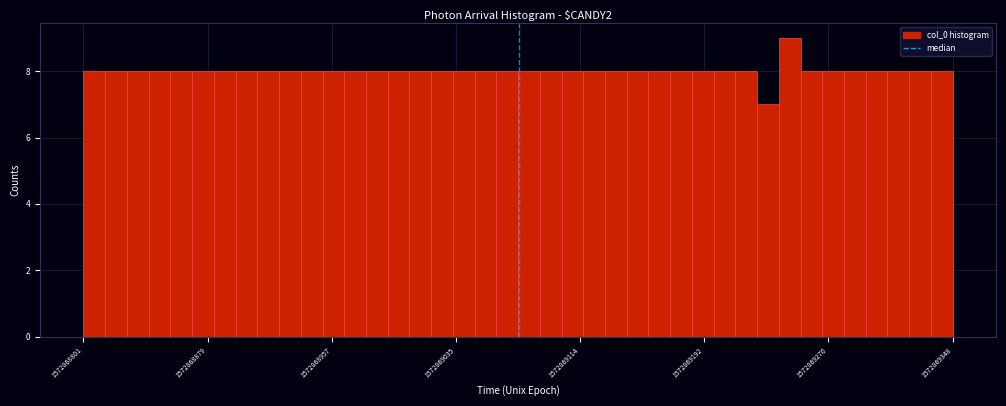

Read against the x-axis, roughly where is the centre of the tallest bar?

1572869250